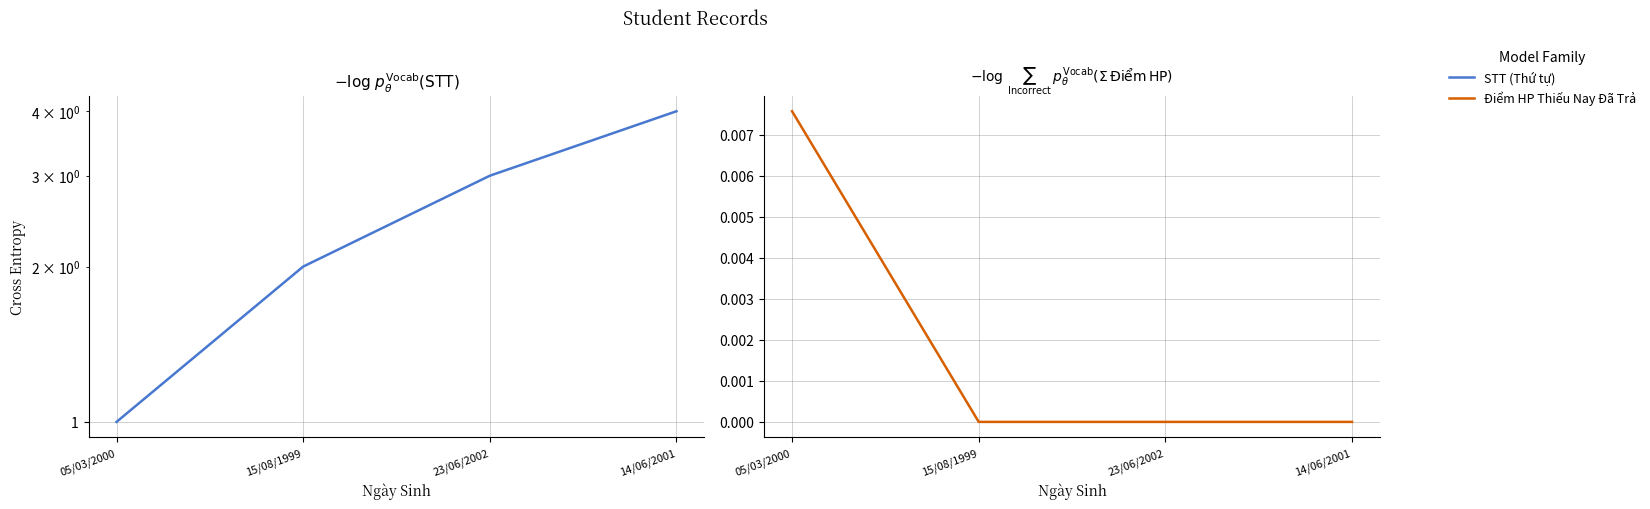

What is the difference between the second highest and second lowest values in the STT series?

1.0